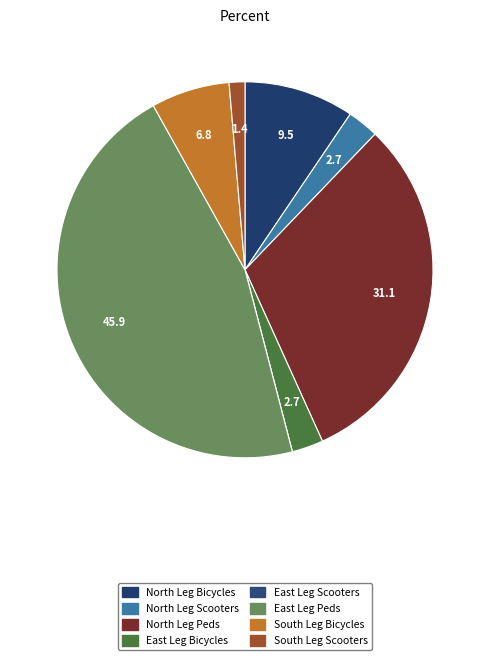

Which category has the smallest portion of the pie?

East Leg Scooters